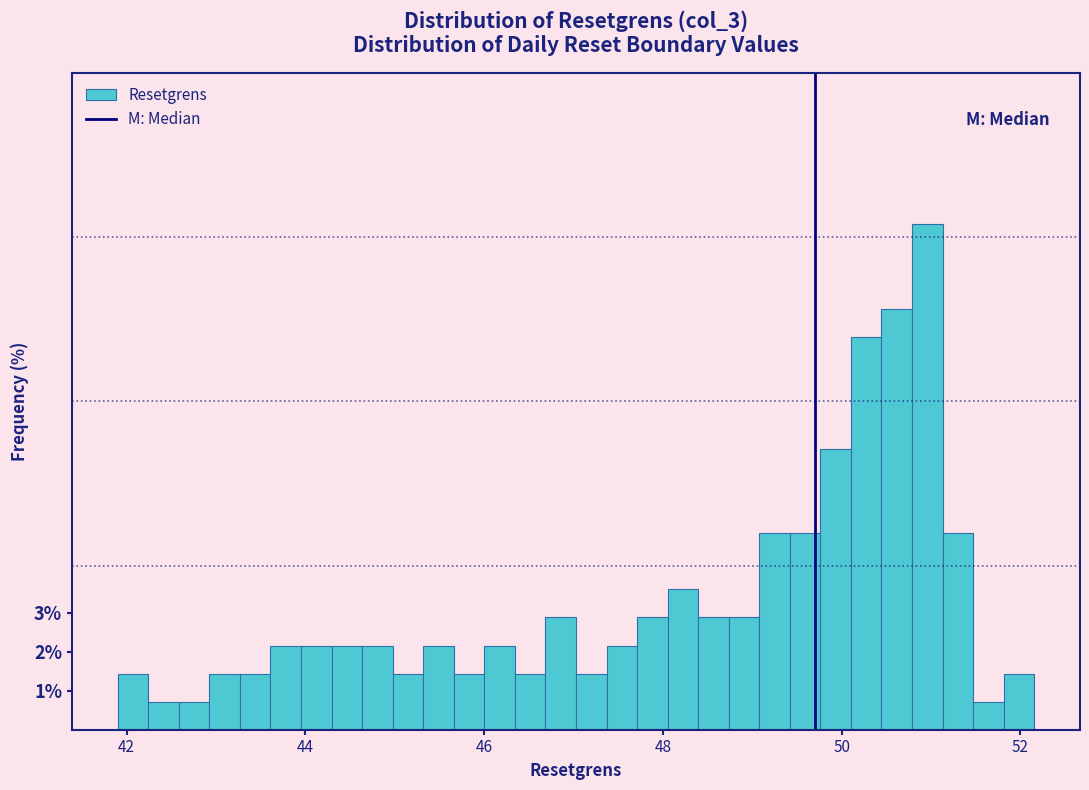

Read against the x-axis, roughly where is the centre of the tallest bar?

51.0